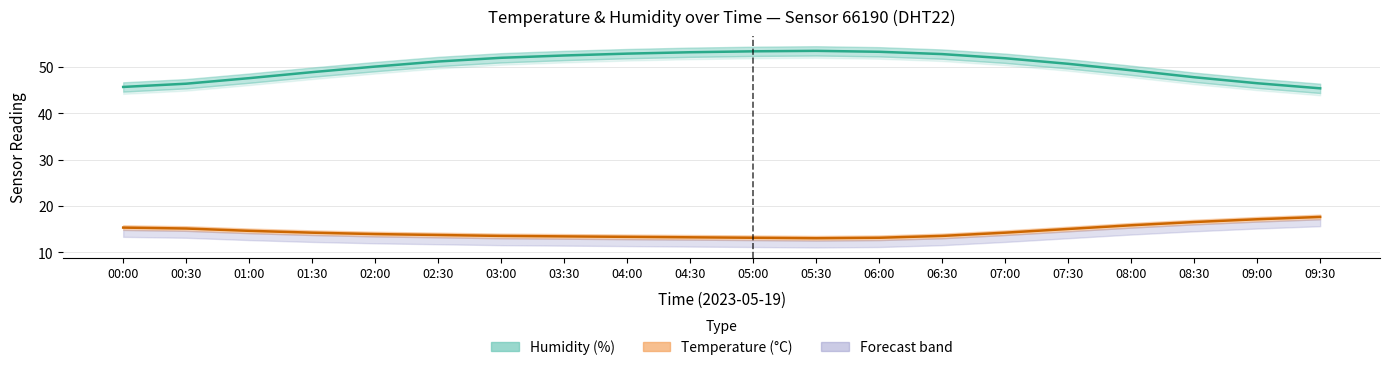

Reading left to right, extract all data points from this chart.

Humidity (%): 45.7	46.4	47.6	48.9	50.1	51.2	52.0	52.5	52.9	53.2	53.4	53.5	53.3	52.8	51.9	50.7	49.3	47.8	46.5	45.4
Temperature (°C): 15.3	15.1	14.6	14.2	13.9	13.7	13.5	13.4	13.3	13.2	13.1	13.0	13.1	13.5	14.2	15.0	15.8	16.5	17.1	17.6